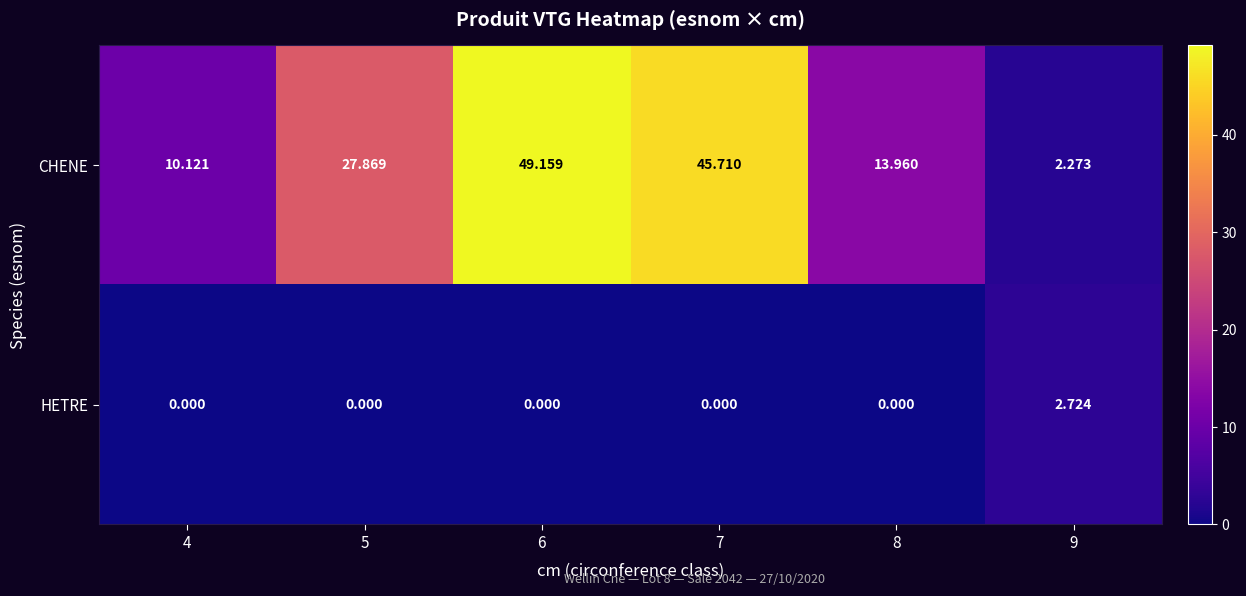

At how many categories does at least one series exceed 21?

3